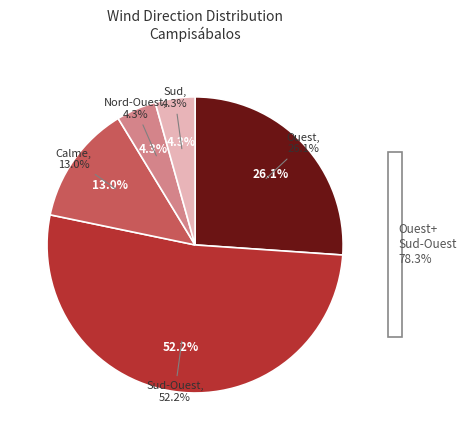

What percentage is NOT represented by Nord-Ouest?

95.7%